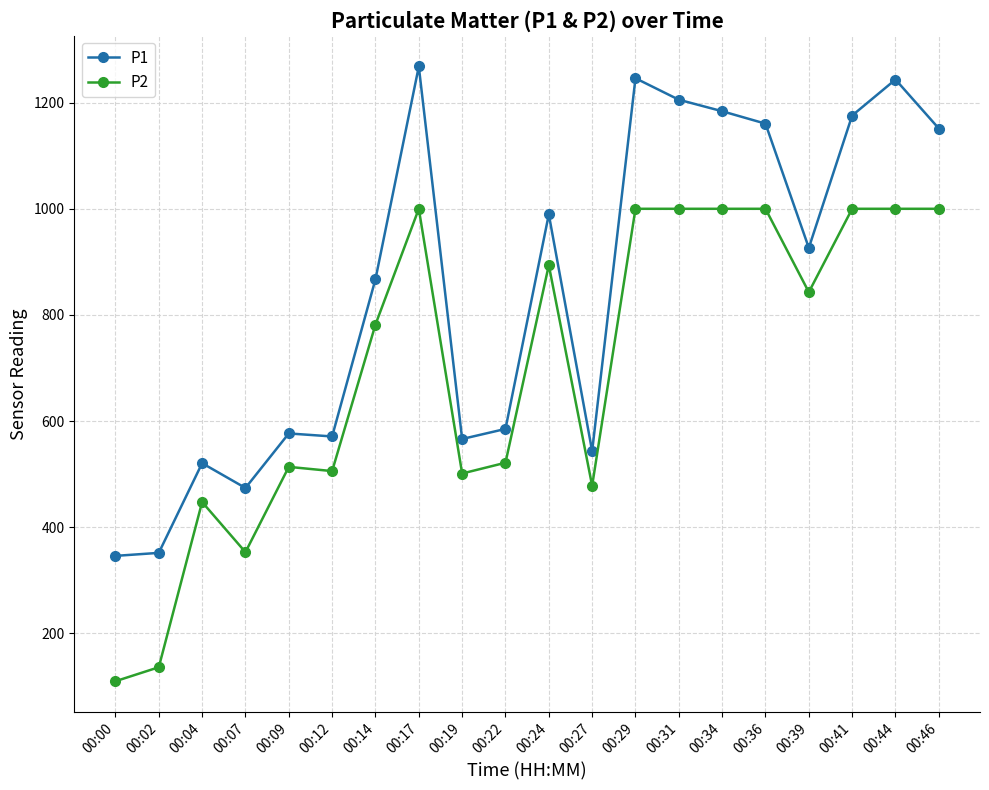

What is the average value of the P1 series?

847.5